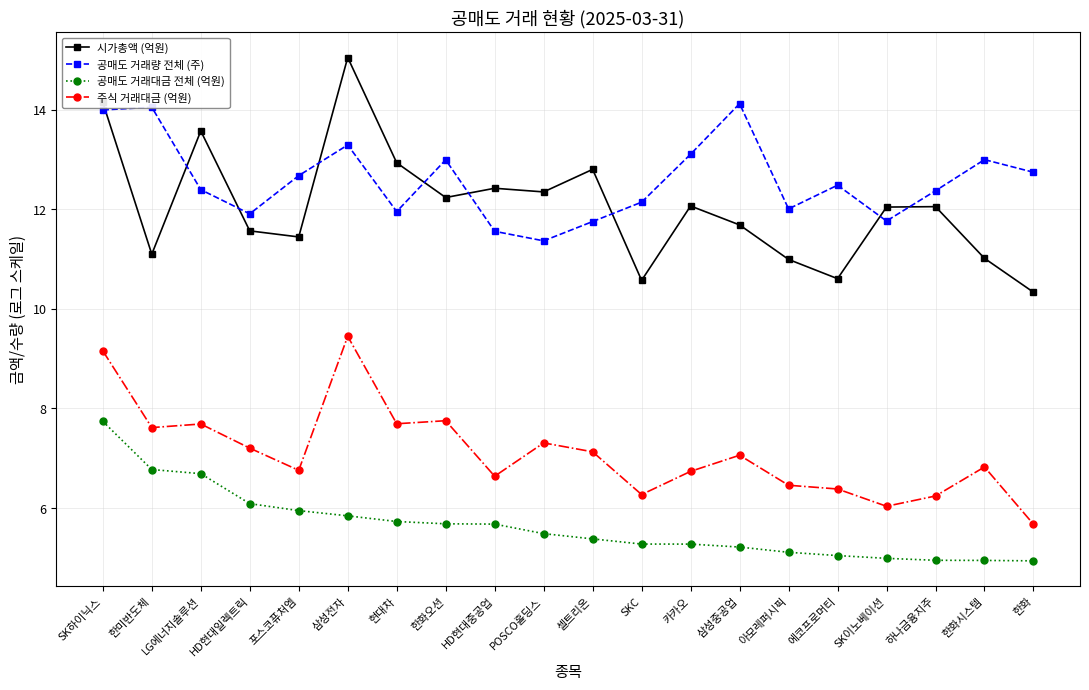

What is the approximate value of 공매도 거래량 전체 (주) at LG에너지솔루션?

12.4